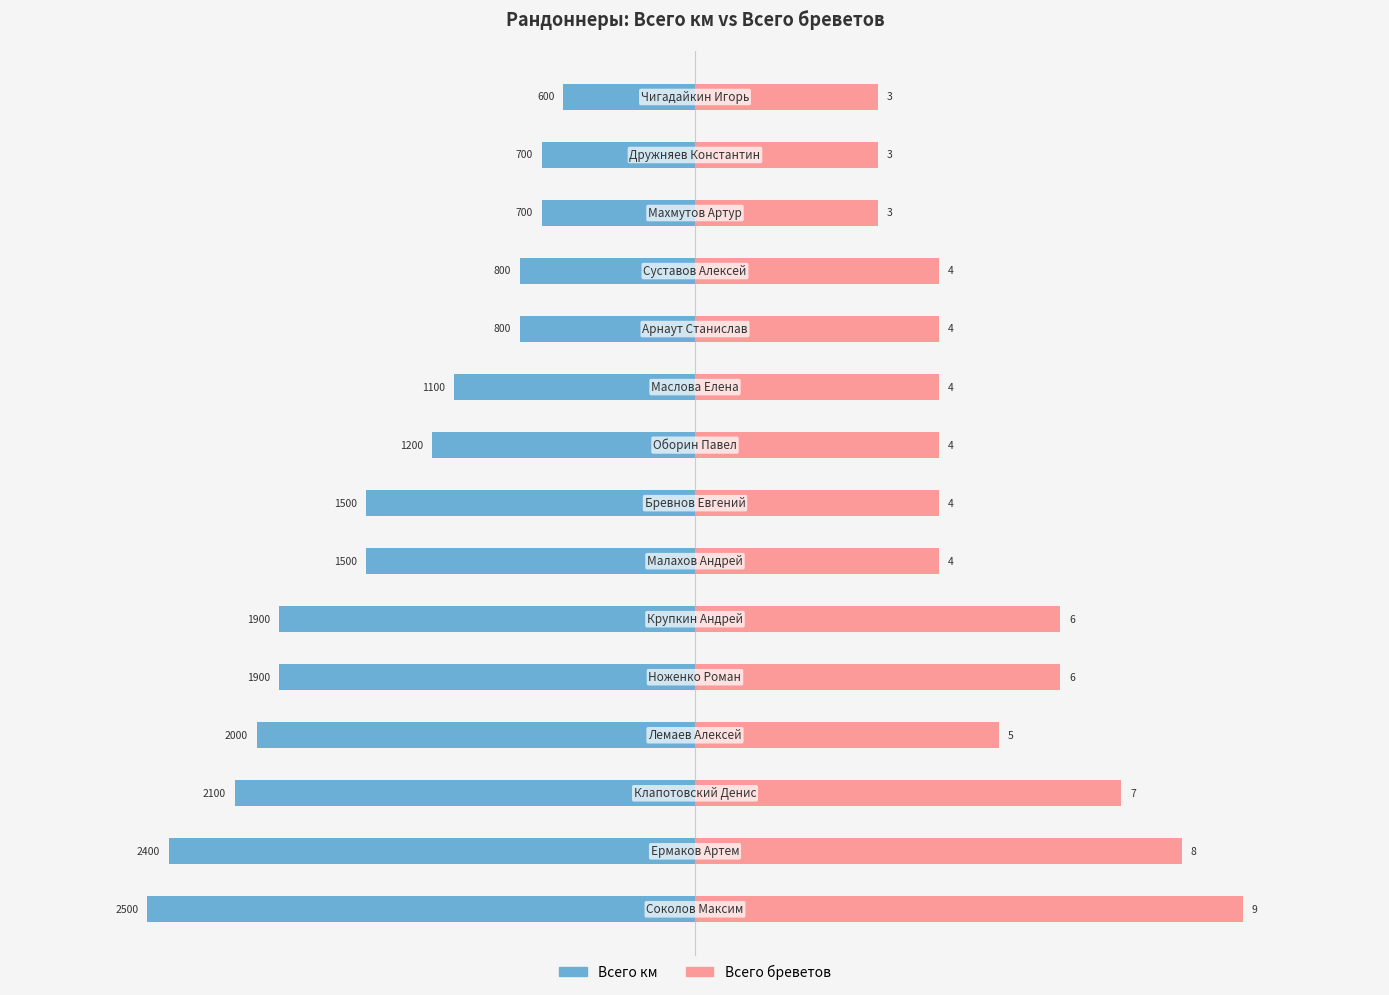

The value of Всего км at 8 is -1804.8. True or false?

False